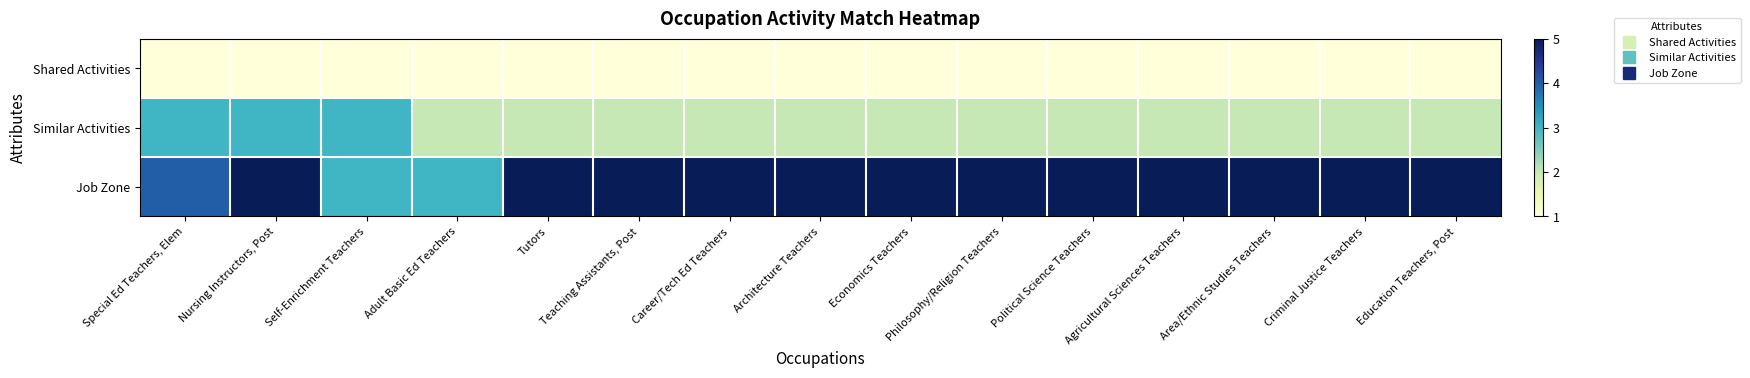

At how many categories does at least one series exceed 3?

13